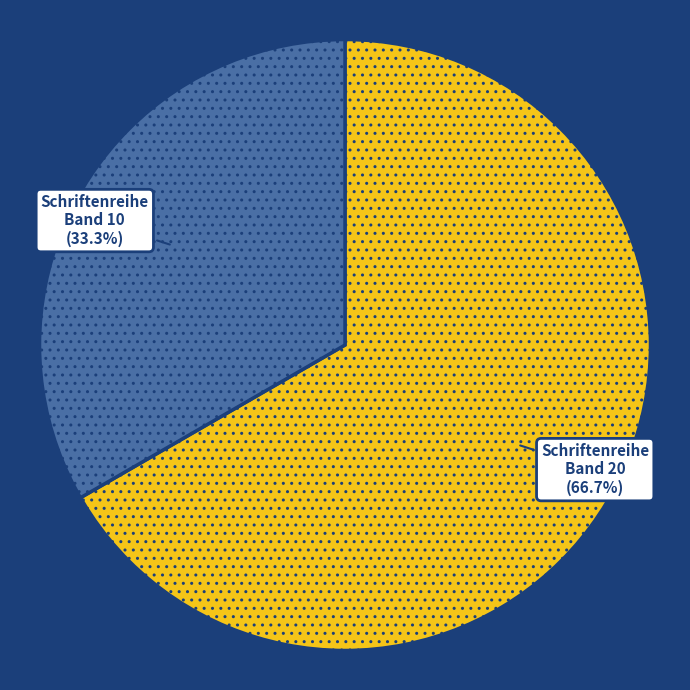

Is there a majority slice in this chart?

Yes